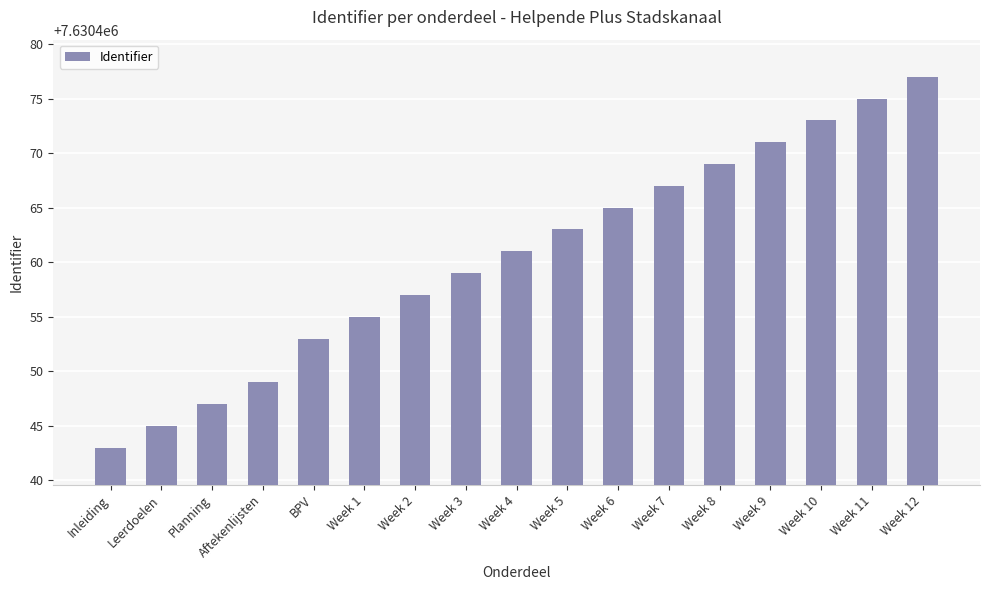

What is the maximum value shown in the chart?

7630477